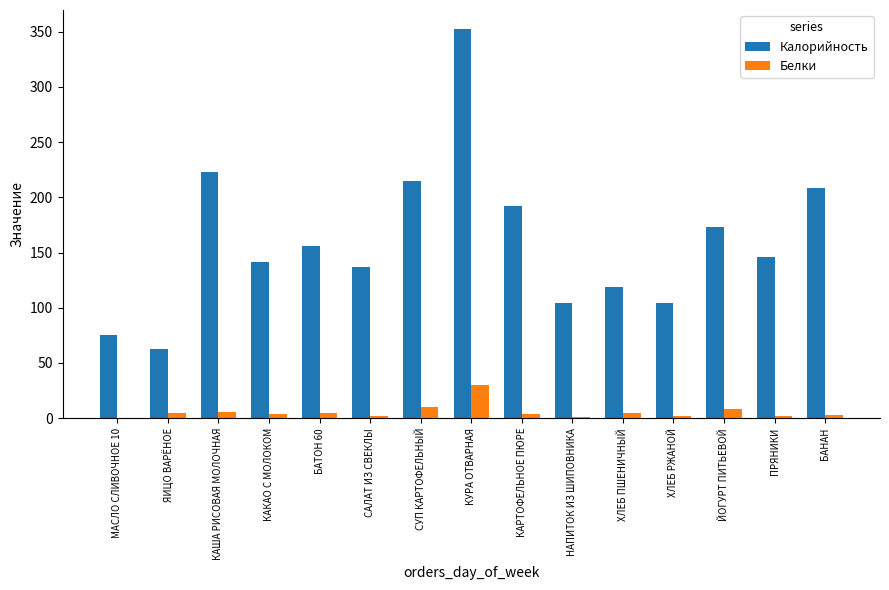

Is it true that Калорийность equals 363.8 at КАША РИСОВАЯ МОЛОЧНАЯ?

False